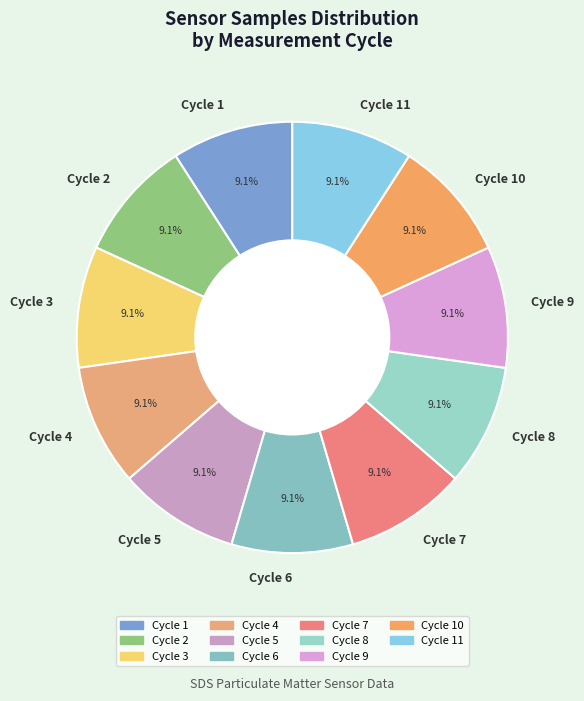

Is there a majority slice in this chart?

No